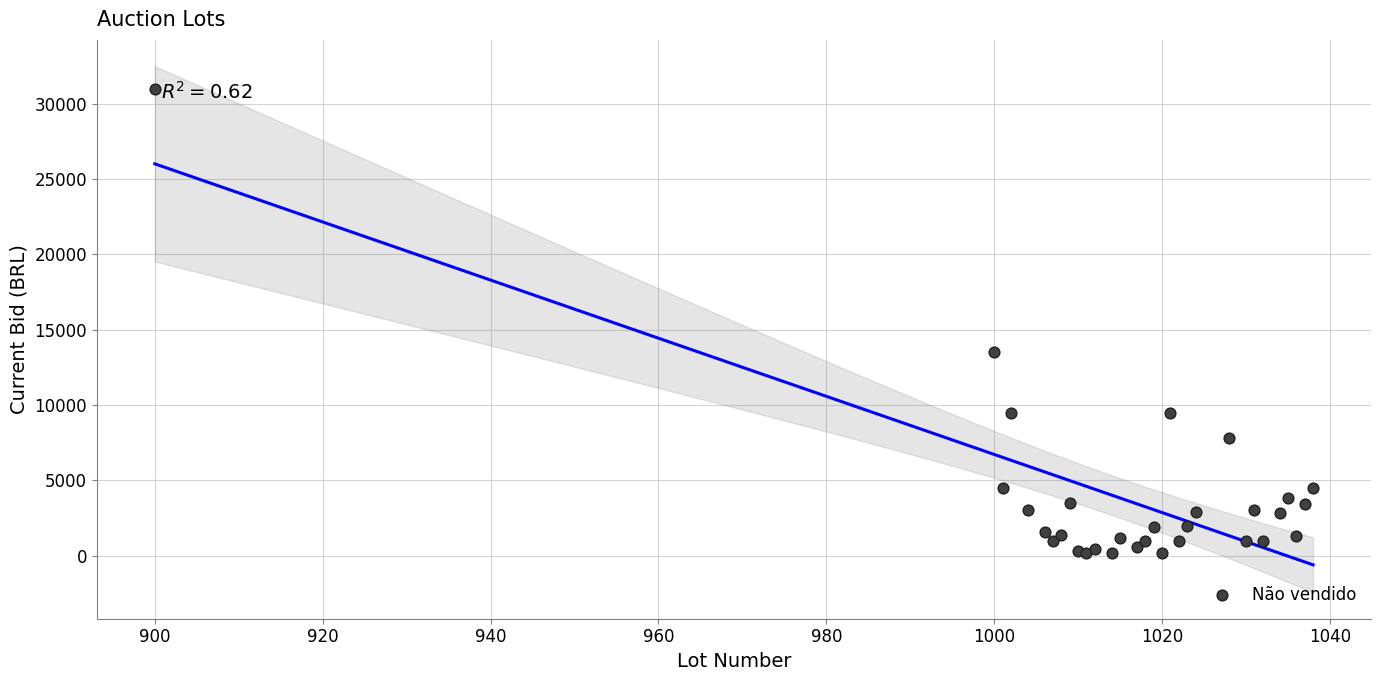

What Y value in the scatter plot is closest to 15575?

13500